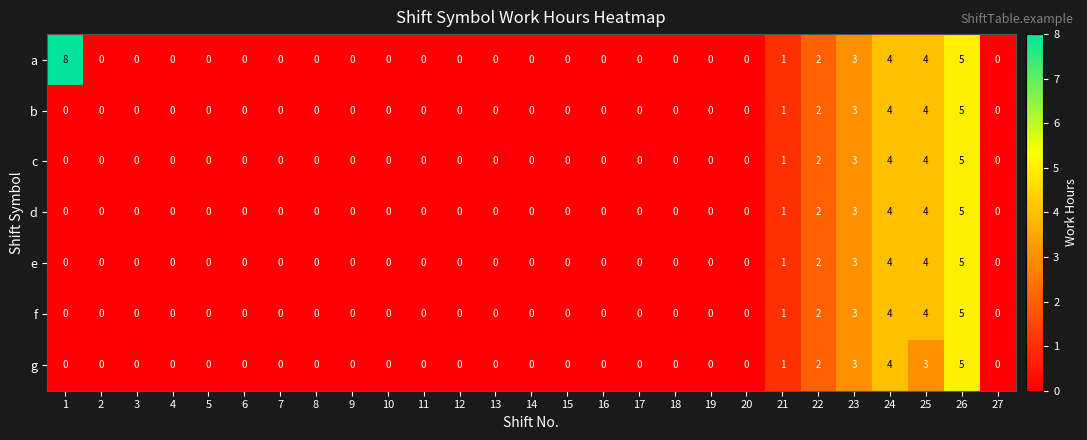

Which series has the largest total across all categories?

a